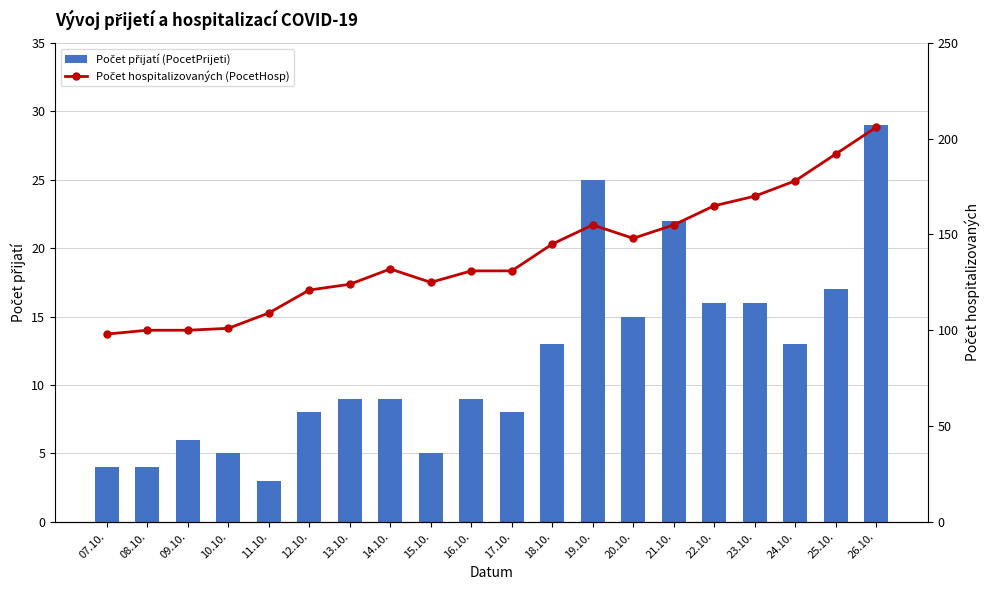

At which label does Počet hospitalizovaných (PocetHosp) reach its peak?

26.10.